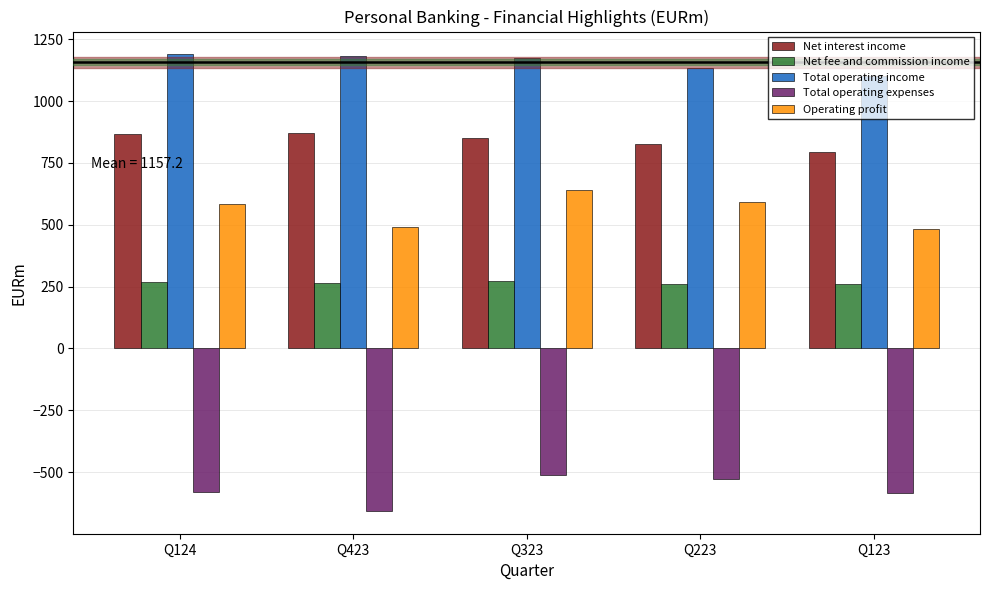

Rank the series by their maximum value, from lowest to highest.

Total operating expenses, Net fee and commission income, Operating profit, Net interest income, Total operating income